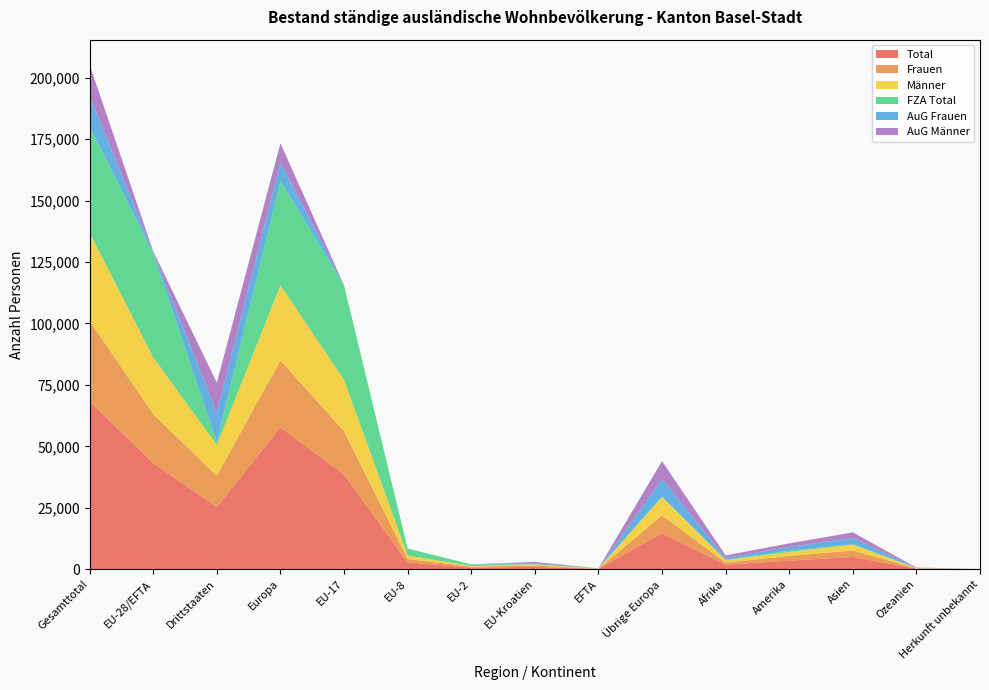

Reading left to right, list all the values displayed in this chart.

Total: Gesamttotal=68414	EU-28/EFTA=43108	Drittstaaten=25306	Europa=57773	EU-17=38526	EU-8=2808	EU-2=662	EU-Kroatien=992	EFTA=120	Übrige Europa=14665	Afrika=1879	Amerika=3502	Asien=5000	Ozeanien=228	Herkunft unbekannt=32
Frauen: Gesamttotal=32705	EU-28/EFTA=19944	Drittstaaten=12761	Europa=27195	EU-17=17624	EU-8=1344	EU-2=423	EU-Kroatien=499	EFTA=54	Übrige Europa=7251	Afrika=811	Amerika=1906	Asien=2663	Ozeanien=116	Herkunft unbekannt=14
Männer: Gesamttotal=35709	EU-28/EFTA=23164	Drittstaaten=12545	Europa=30578	EU-17=20902	EU-8=1464	EU-2=239	EU-Kroatien=493	EFTA=66	Übrige Europa=7414	Afrika=1068	Amerika=1596	Asien=2337	Ozeanien=112	Herkunft unbekannt=18
FZA Total: Gesamttotal=43358	EU-28/EFTA=42144	Drittstaaten=1214	Europa=42470	EU-17=38522	EU-8=2808	EU-2=661	EU-Kroatien=33	EFTA=120	Übrige Europa=326	Afrika=97	Amerika=535	Asien=213	Ozeanien=42	Herkunft unbekannt=1
AuG Frauen: Gesamttotal=12452	EU-28/EFTA=480	Drittstaaten=11972	Europa=7547	EU-17=1	EU-8=0	EU-2=1	EU-Kroatien=478	EFTA=0	Übrige Europa=7067	Afrika=756	Amerika=1537	Asien=2509	Ozeanien=89	Herkunft unbekannt=14
AuG Männer: Gesamttotal=12604	EU-28/EFTA=484	Drittstaaten=12120	Europa=7756	EU-17=3	EU-8=0	EU-2=0	EU-Kroatien=481	EFTA=0	Übrige Europa=7272	Afrika=1026	Amerika=1430	Asien=2278	Ozeanien=97	Herkunft unbekannt=17